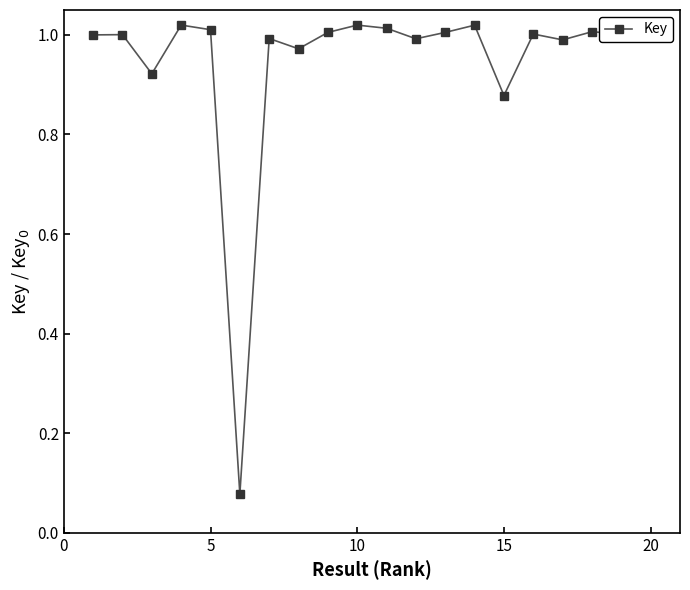

What is the sum of all values?

18.9